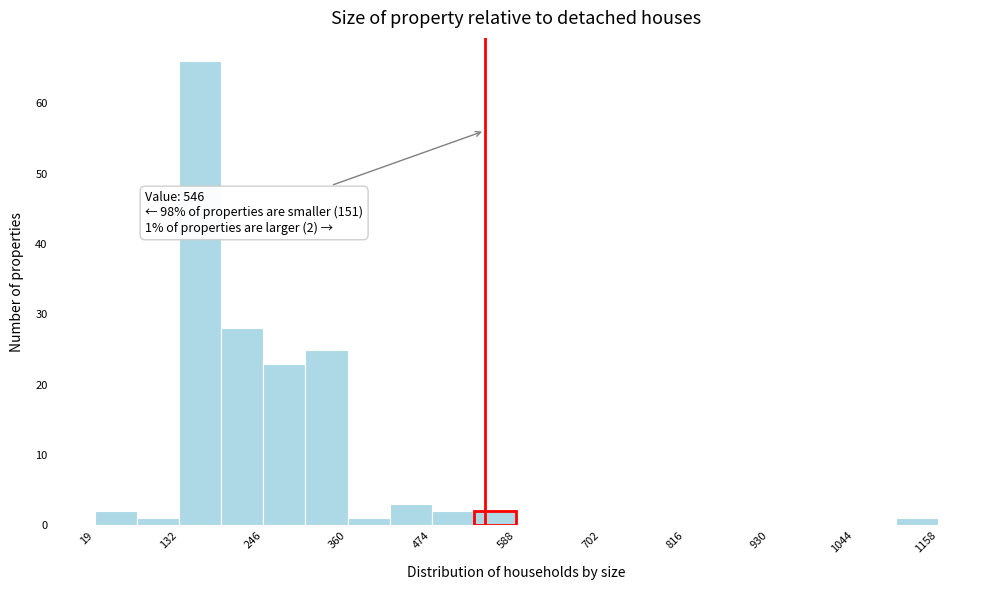

Read against the x-axis, roughly where is the centre of the tallest bar?

160